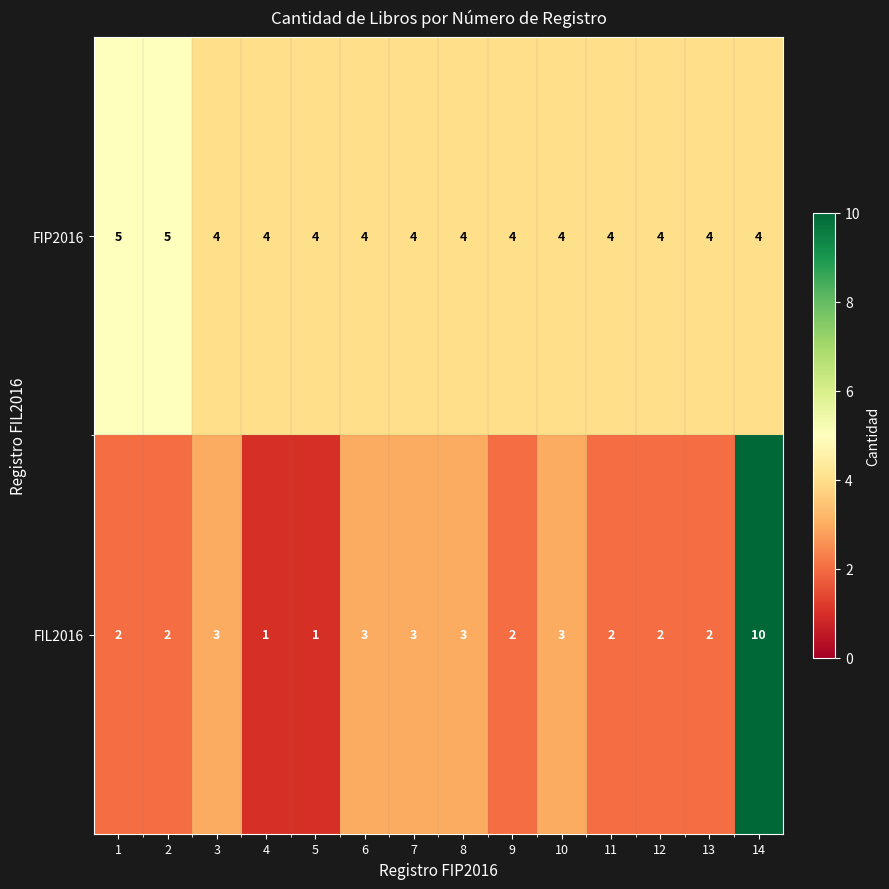

Rank the series by their maximum value, from lowest to highest.

FIP2016, FIL2016